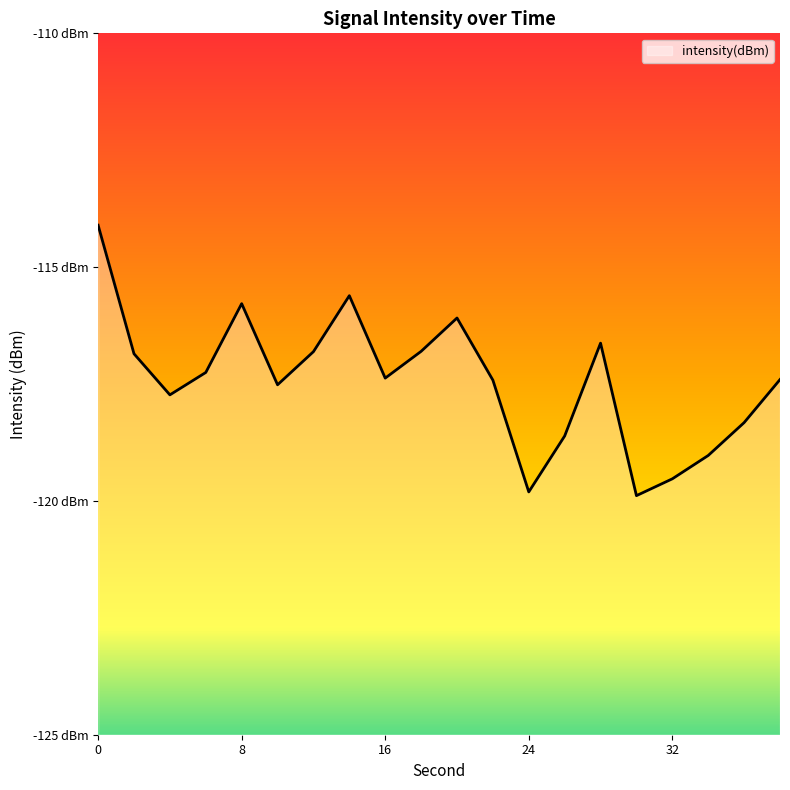

What is the sum of the values at 20 and 32?

-235.6